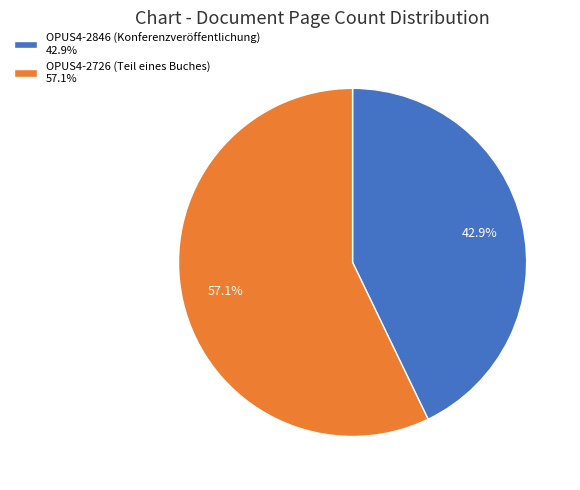

To the nearest percent, what is the difference between the OPUS4-2846 (Konferenzveröffentlichung) and OPUS4-2726 (Teil eines Buches) slice percentages?

14%